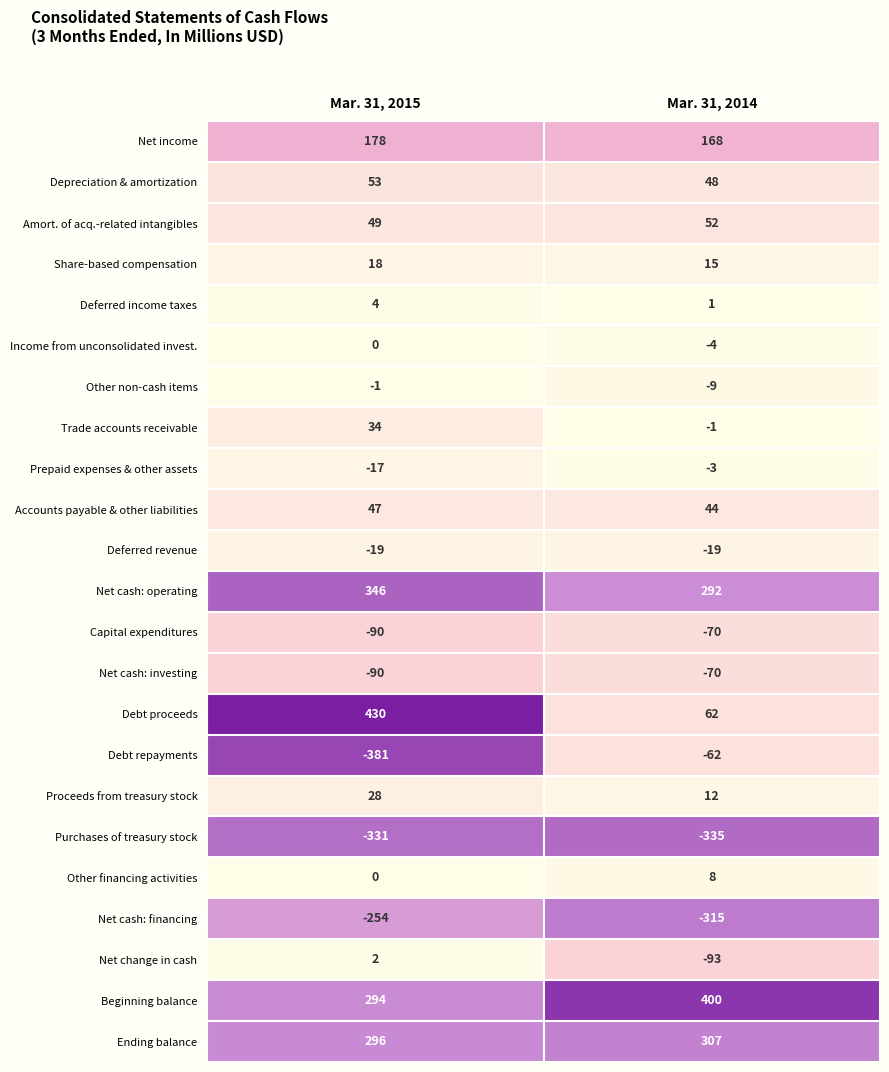

At which category is the sum across all series the highest?

Mar. 31, 2015